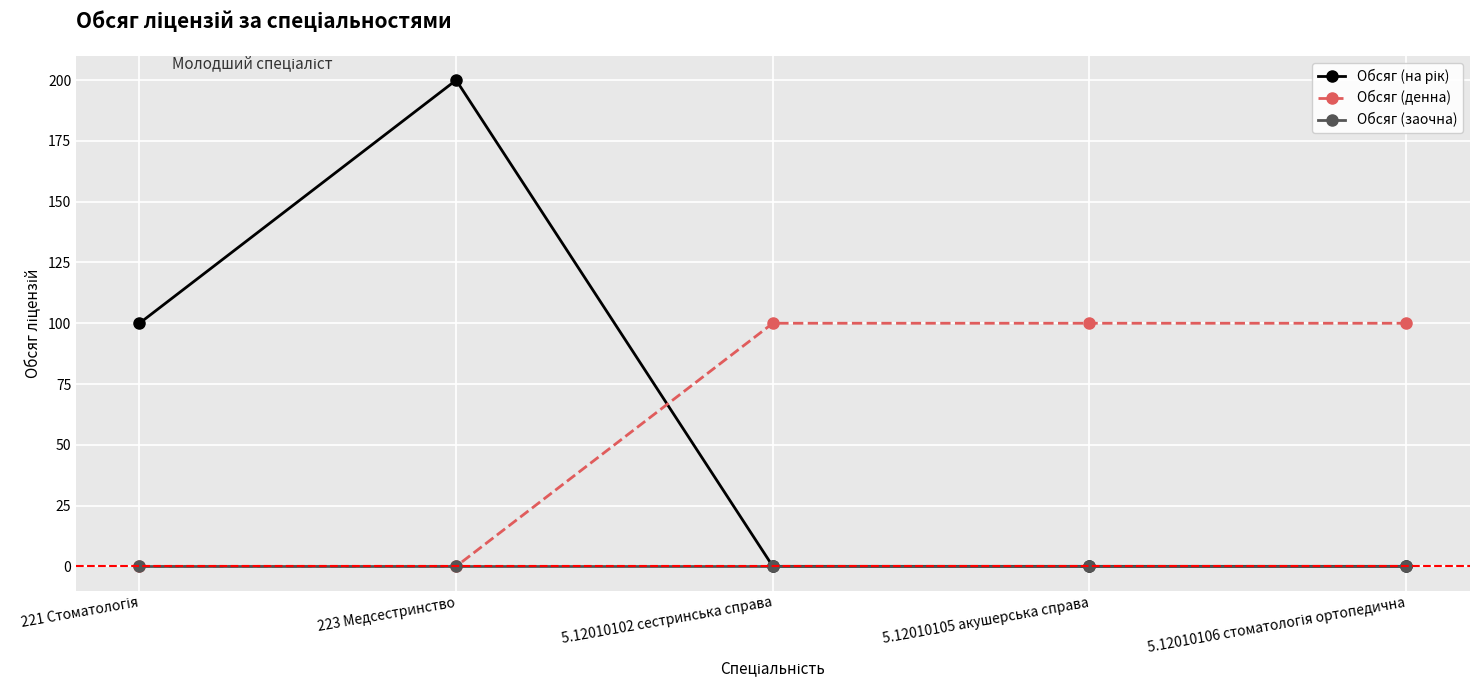

True or false: Обсяг (денна) has more than 2 interior local peaks.

False